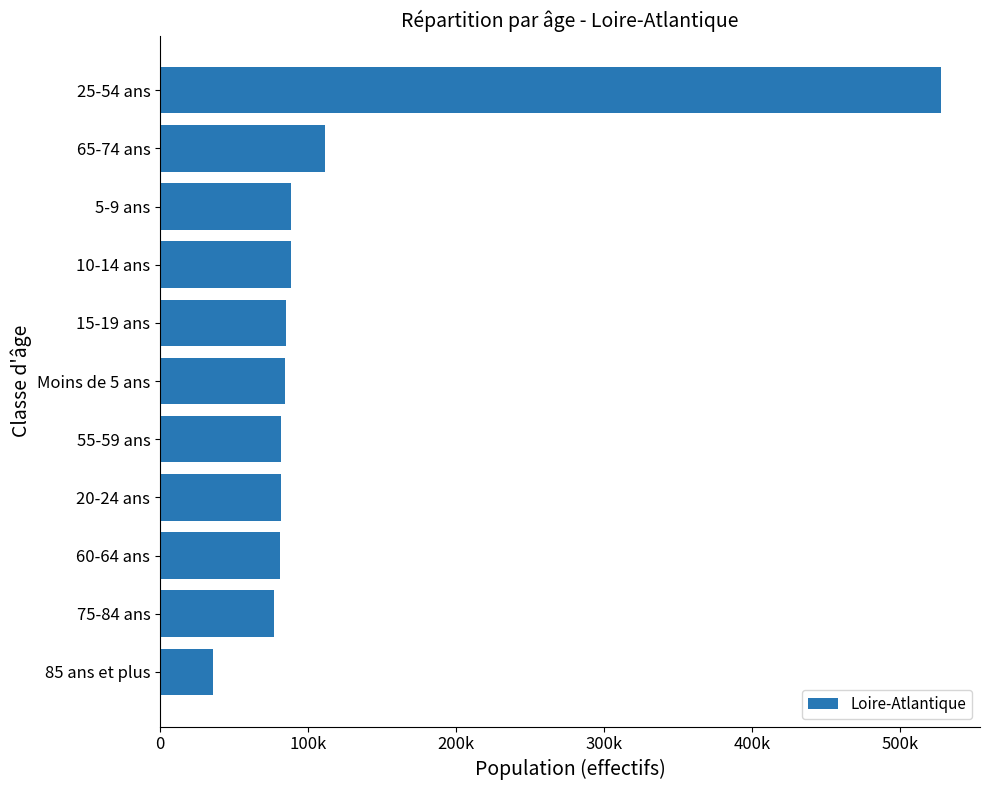

Does the chart contain any negative values?

No